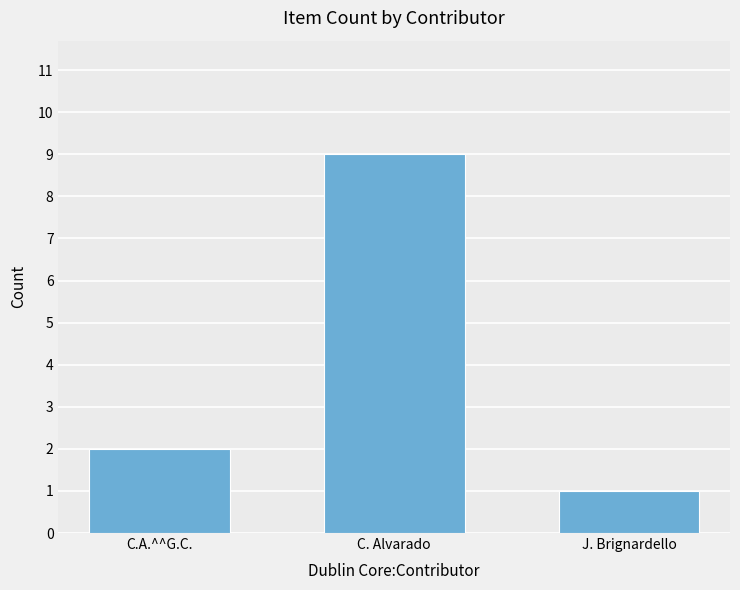

What is the sum of all values?

12